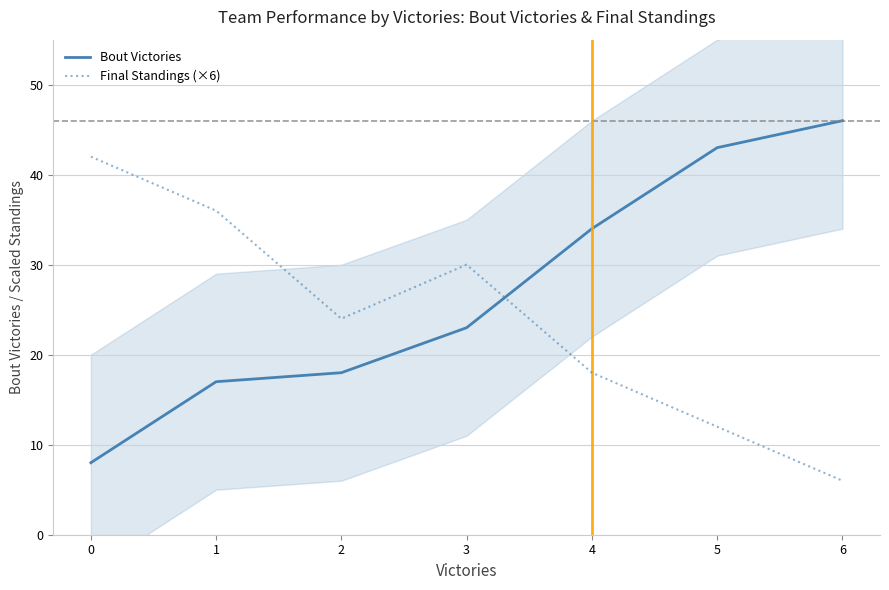

What is the average value of the Bout Victories series?

27